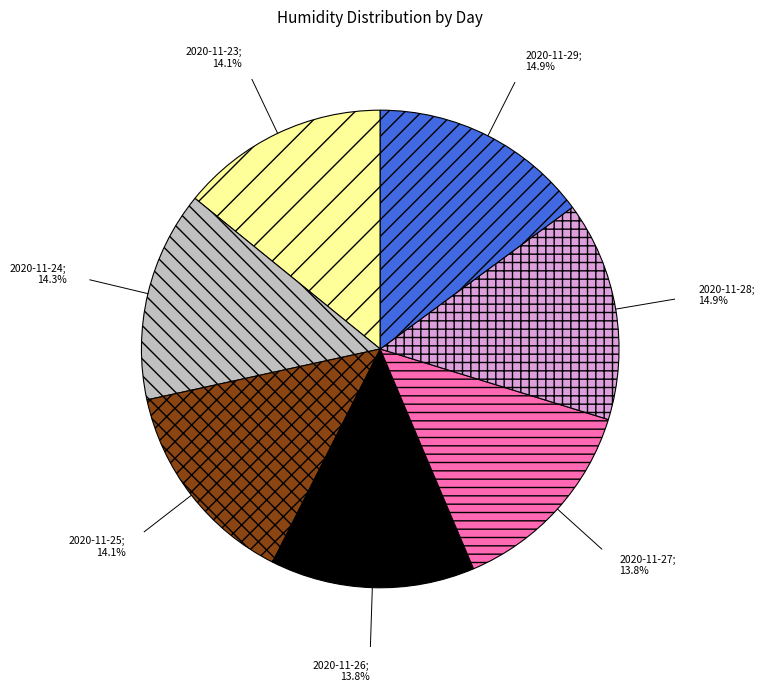

Does any single category account for the majority?

No